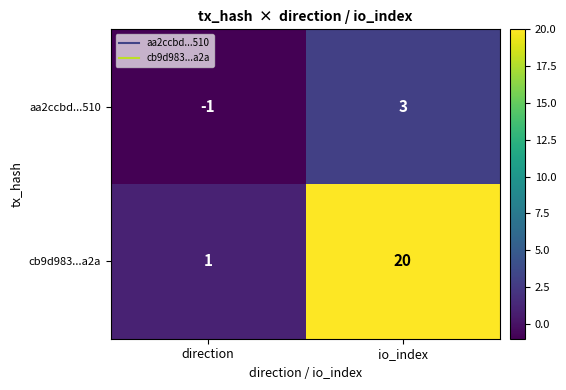

Rank the series by their maximum value, from lowest to highest.

aa2ccbd...510, cb9d983...a2a